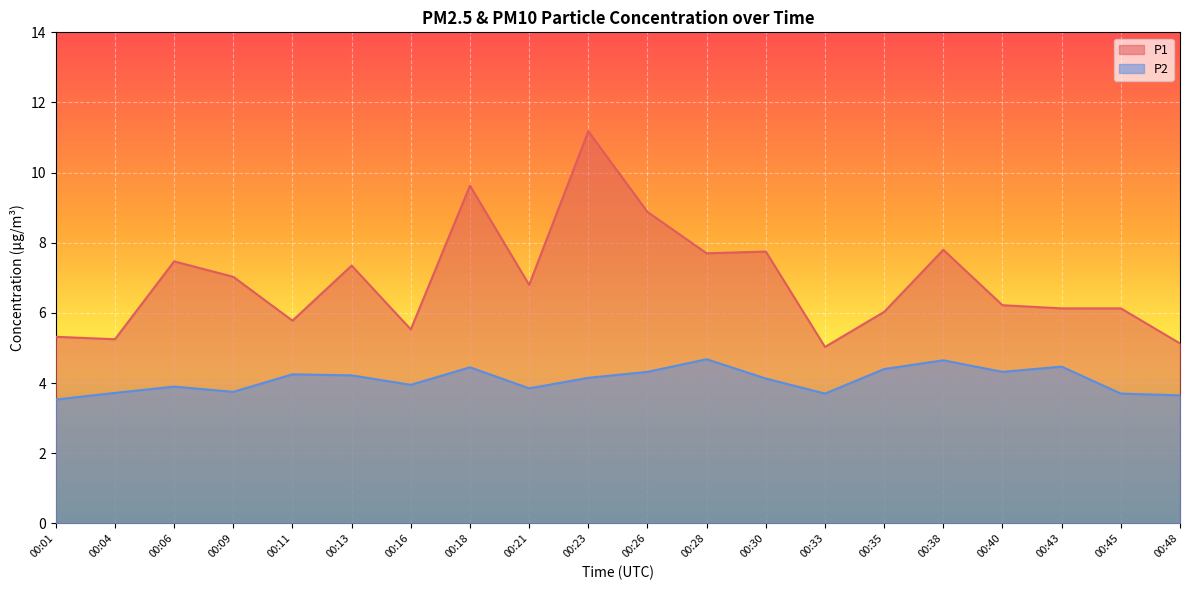

At which category does the chart reach its peak across all series?

00:23